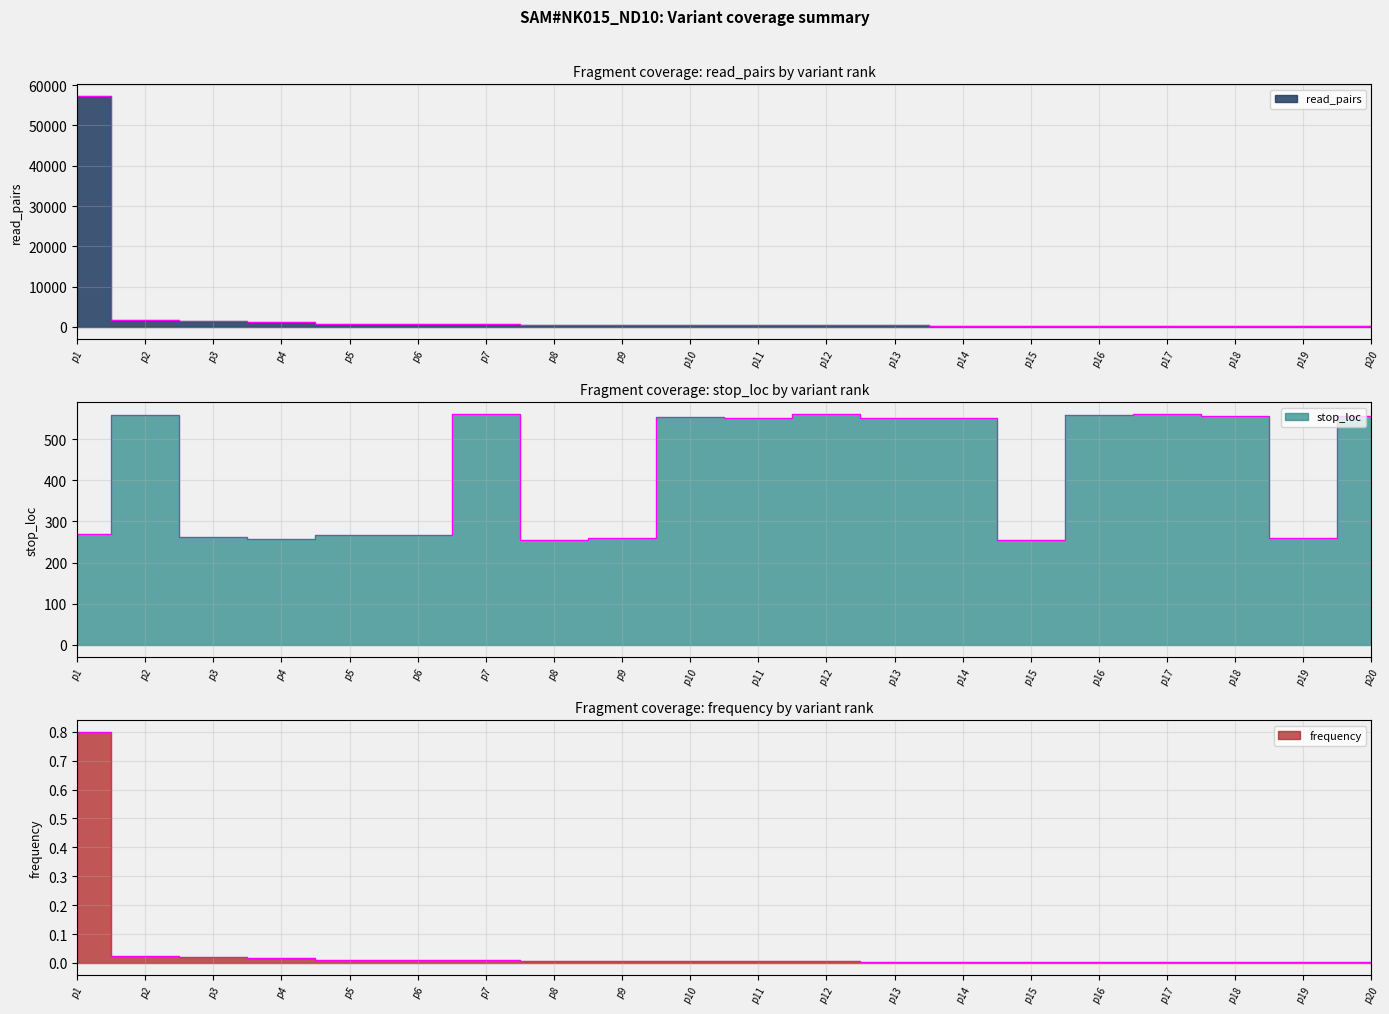

What is the sum of all stop_loc values?

8472.0